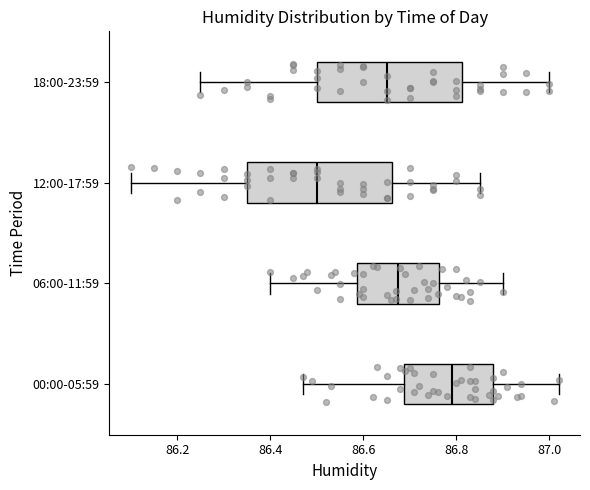

Reading bottom to top, read every box against the x-axis: the position of its median line, the range the box covers, and the ends of its whiskers. The values are not printed on the chart, so give them approximately, as read against the axis.

00:00-05:59: median 86.80, box 86.68 to 86.88, whiskers 86.48 to 87.02
06:00-11:59: median 86.68, box 86.58 to 86.76, whiskers 86.40 to 86.90
12:00-17:59: median 86.50, box 86.36 to 86.66, whiskers 86.10 to 86.86
18:00-23:59: median 86.66, box 86.50 to 86.82, whiskers 86.26 to 87.00